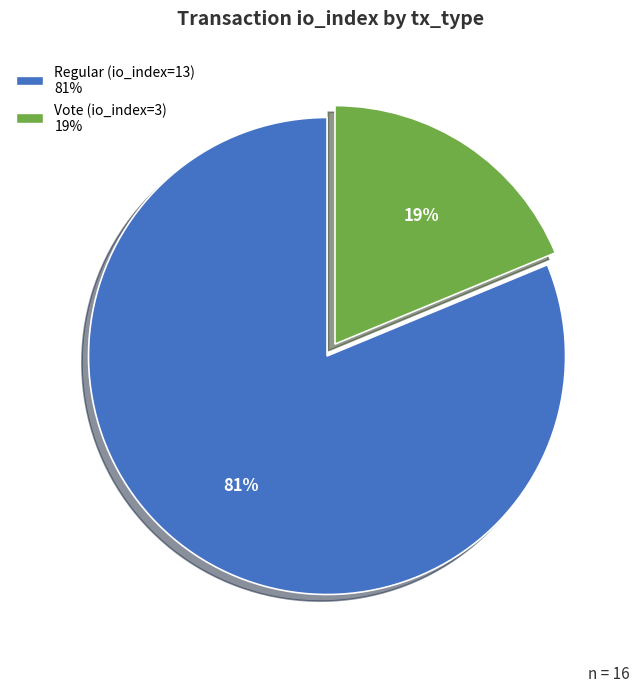

Which category has the biggest portion of the pie?

Regular (io_index=13)